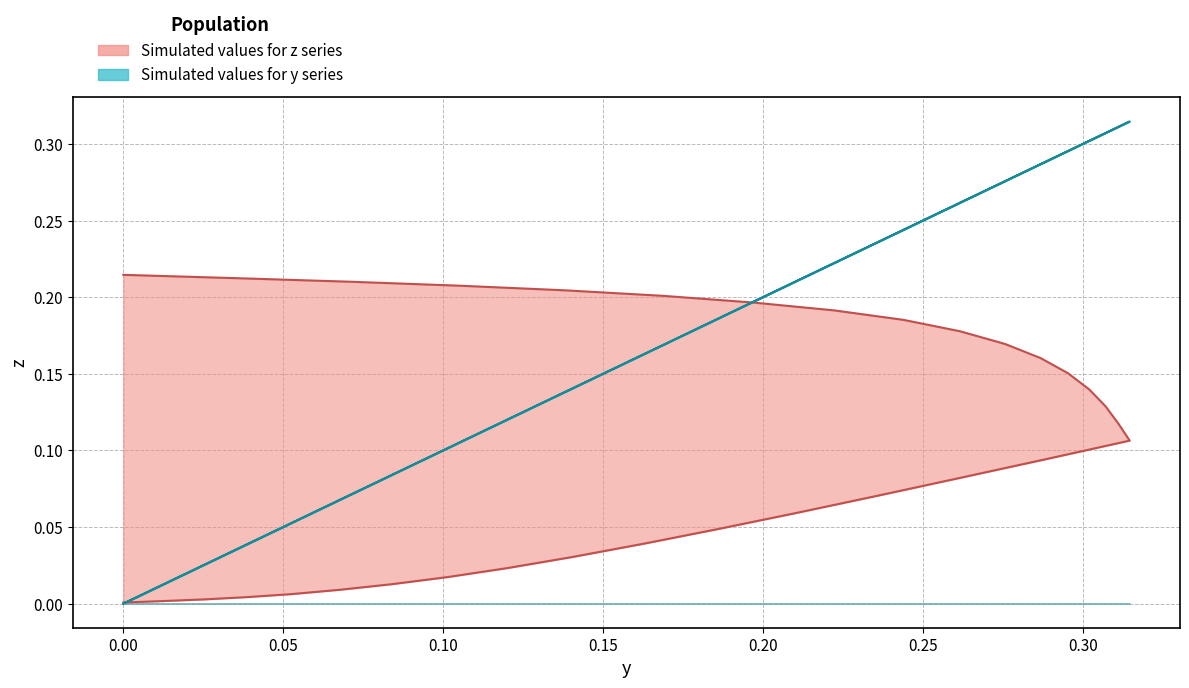

How many times do y and z cross each other?

2